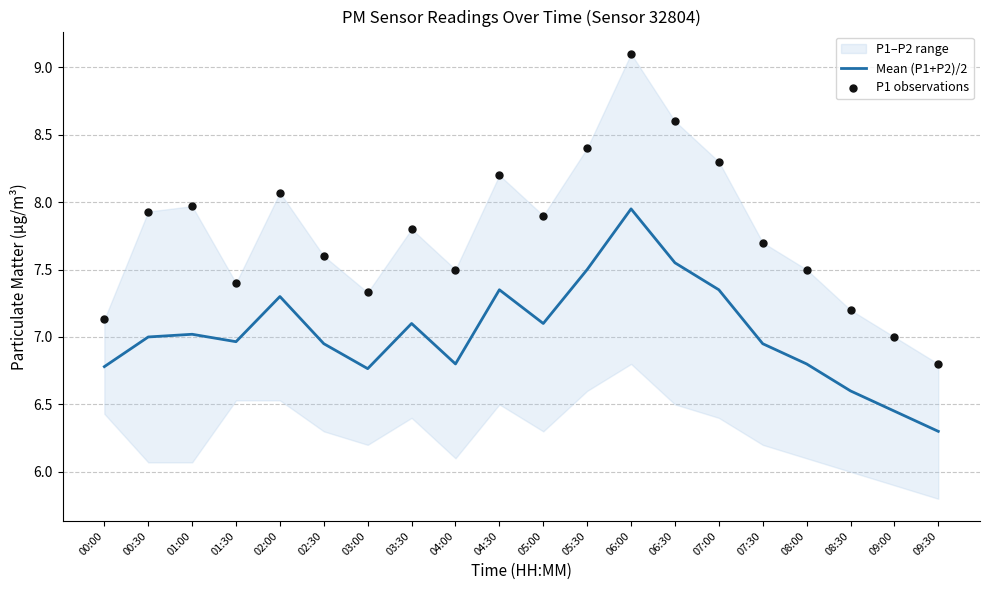

What is the total value across all series at 04:00?

14.3